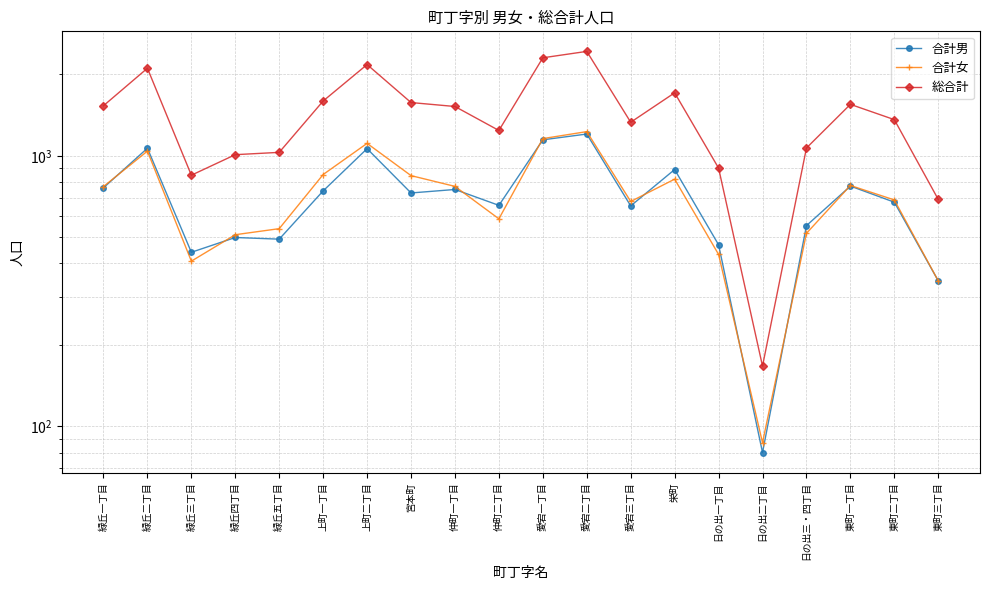

What value does the 合計男 series have at 愛宕一丁目, to the nearest 10?

1150